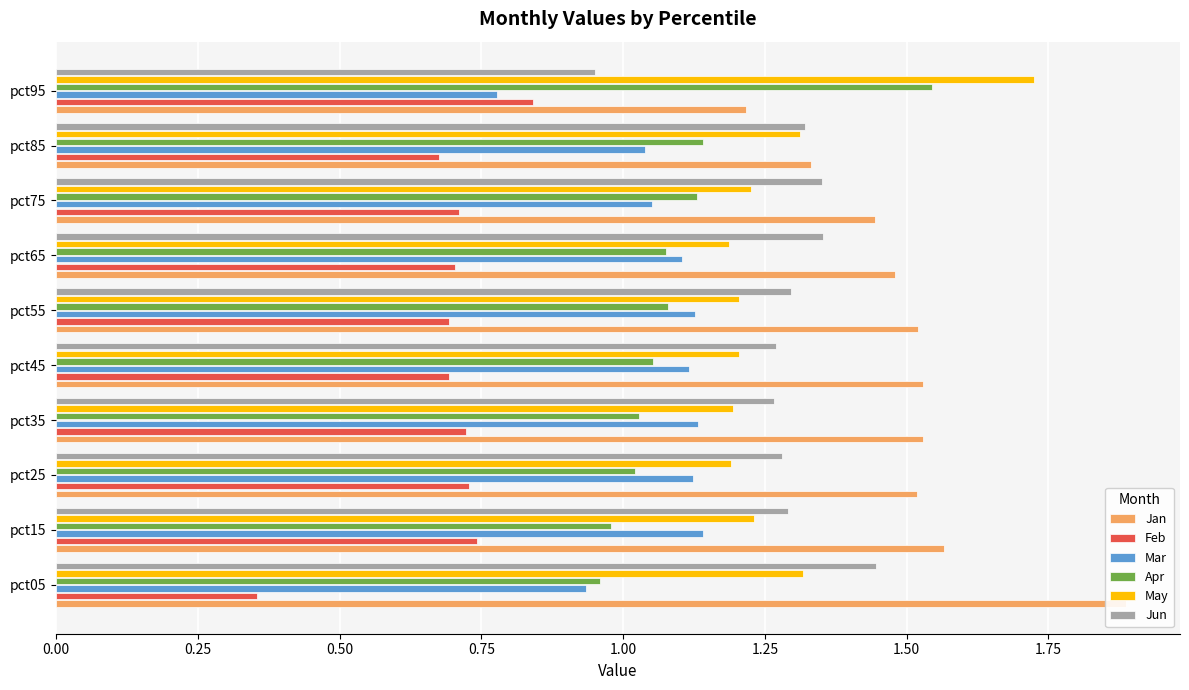

Is it true that Jan equals 0.5 at pct35?

False